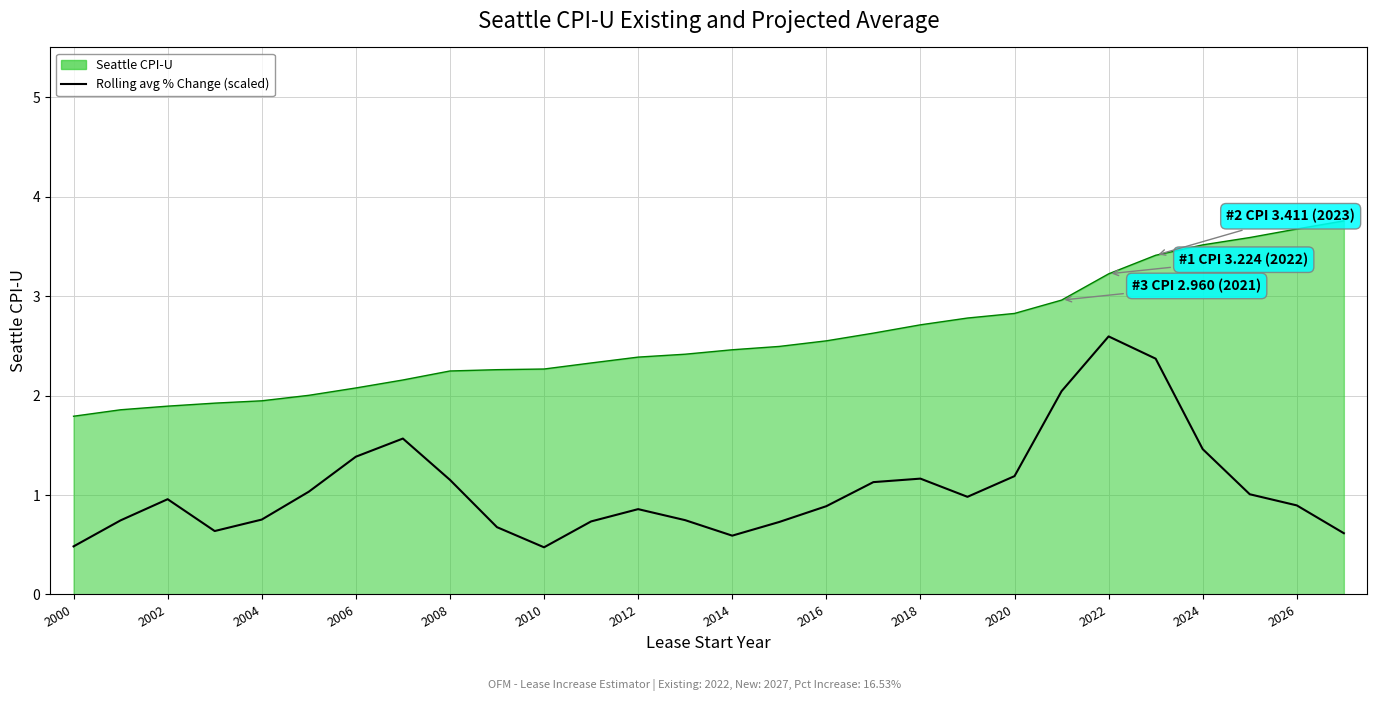

What is the greatest value displayed?

3.8